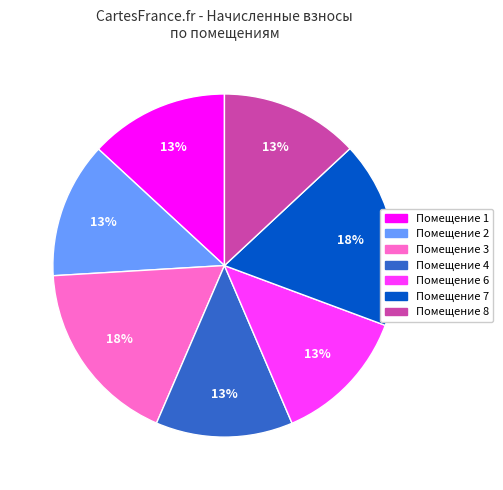

Is there any slice that represents more than half of the pie?

No